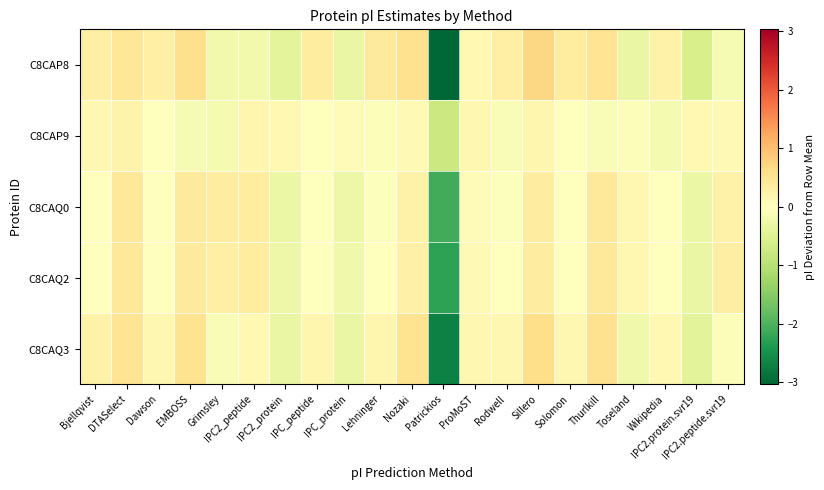

Which series has the largest range (max minus min)?

C8CAP8